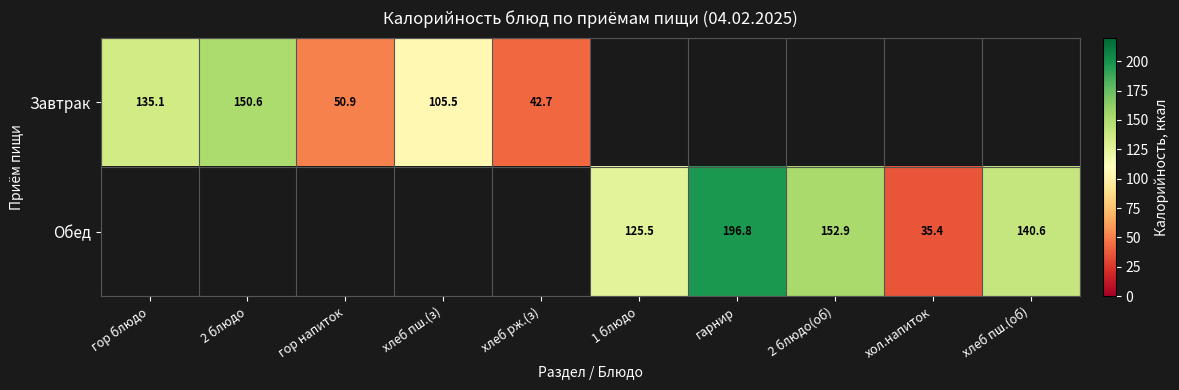

The Обед series shows 140.6 at хлеб пш.(об). True or false?

True